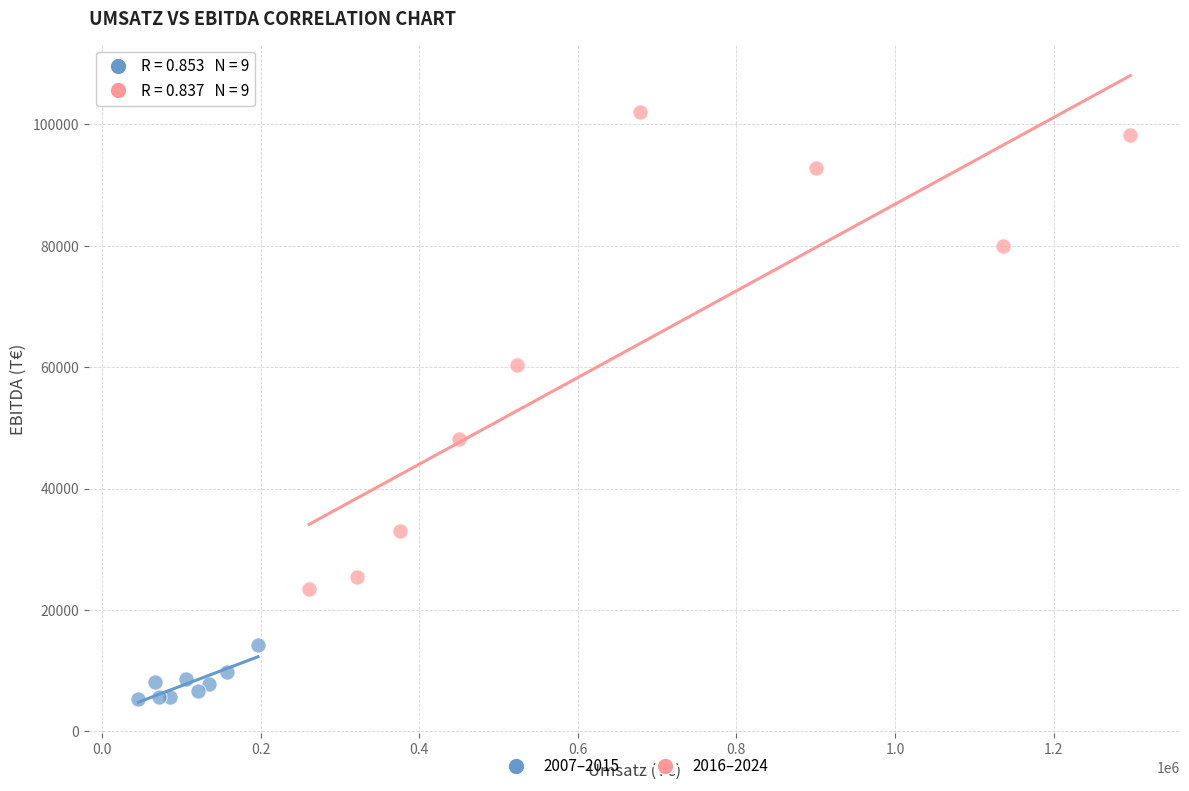

Which series has the largest Y range (max minus min)?

2016–2024